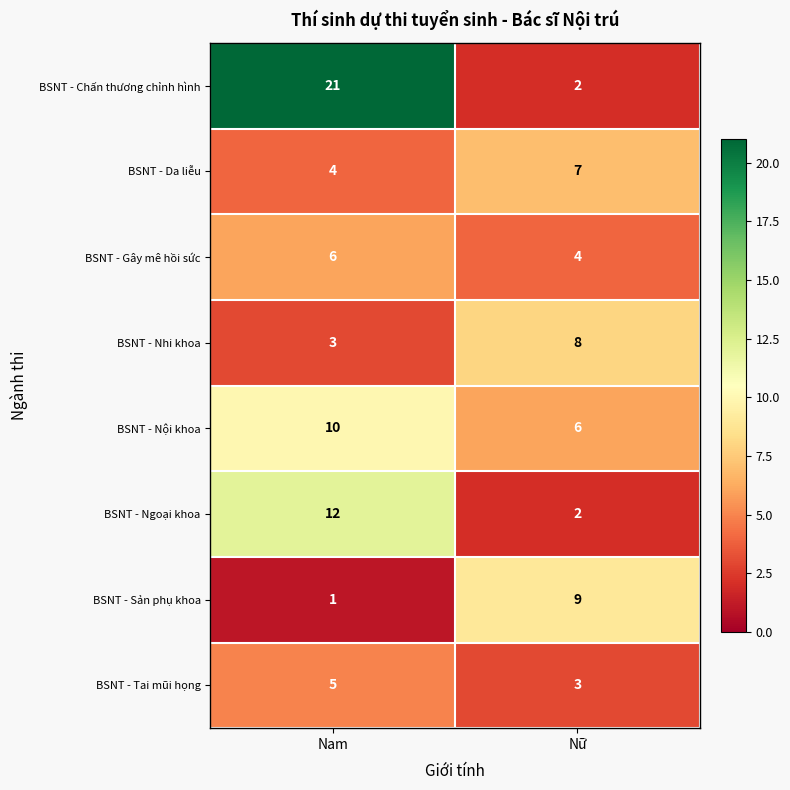

Count the number of categories in the chart.

2